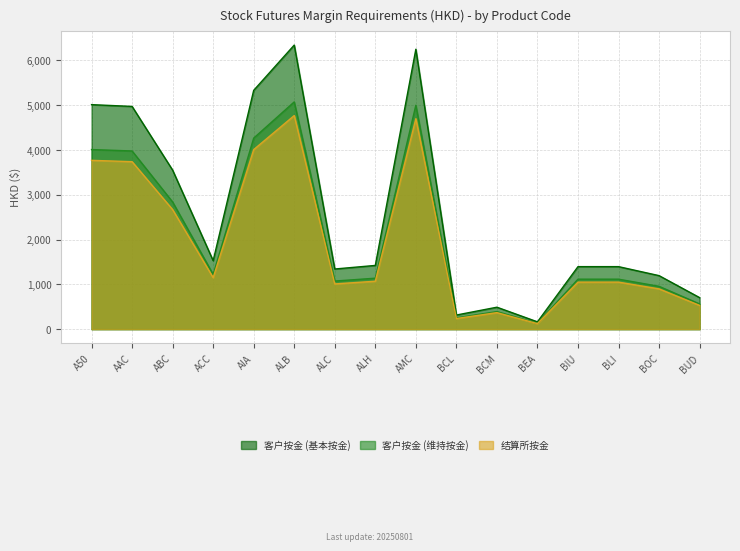

Between ABC and BEA, which series saw the biggest shift?

客户按金 (基本按金)